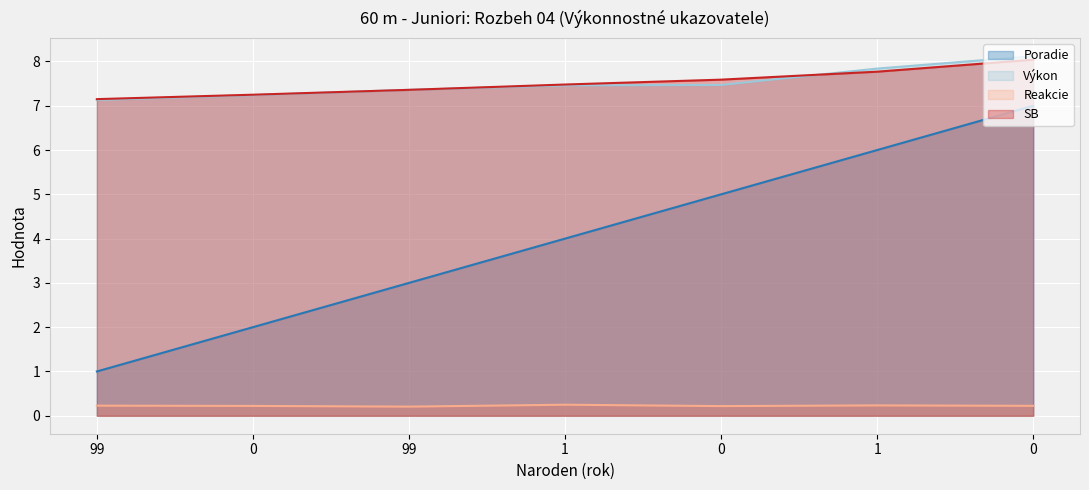

Which series changed the most between 99 and 0?

Poradie